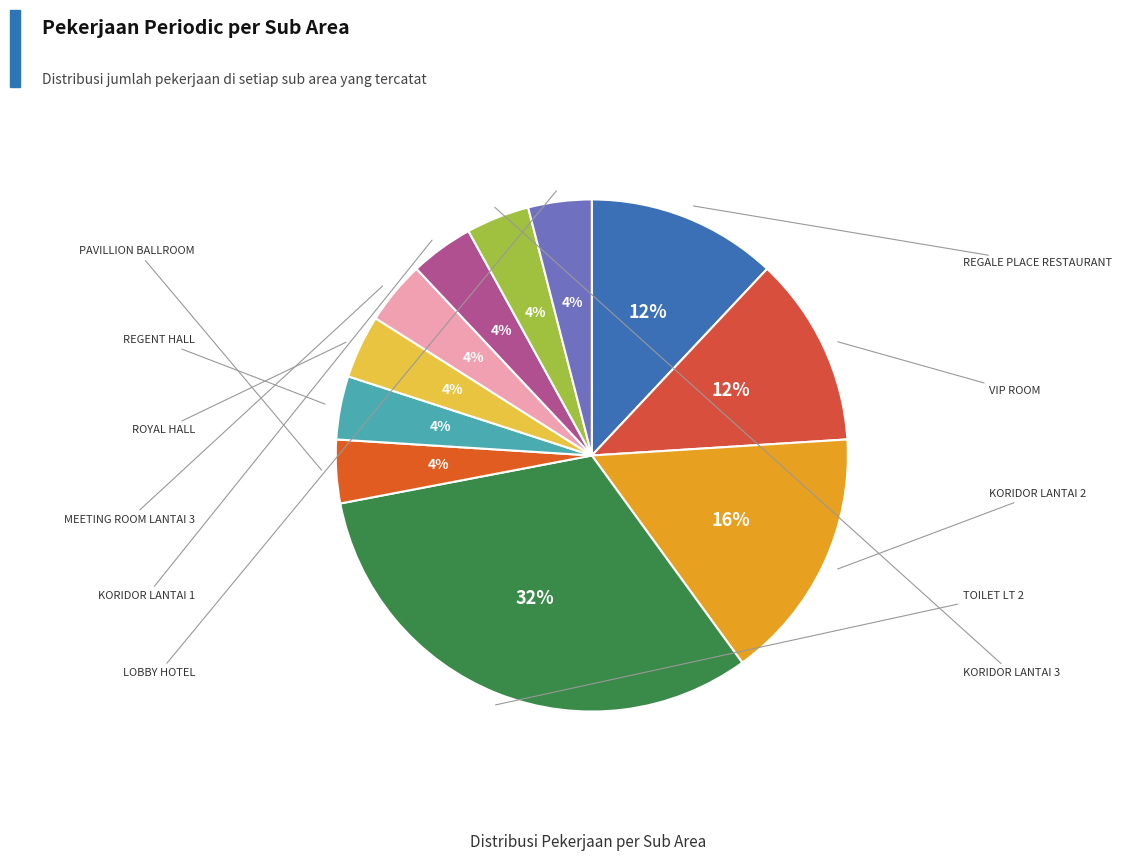

To the nearest percent, what is the average slice percentage?

9%